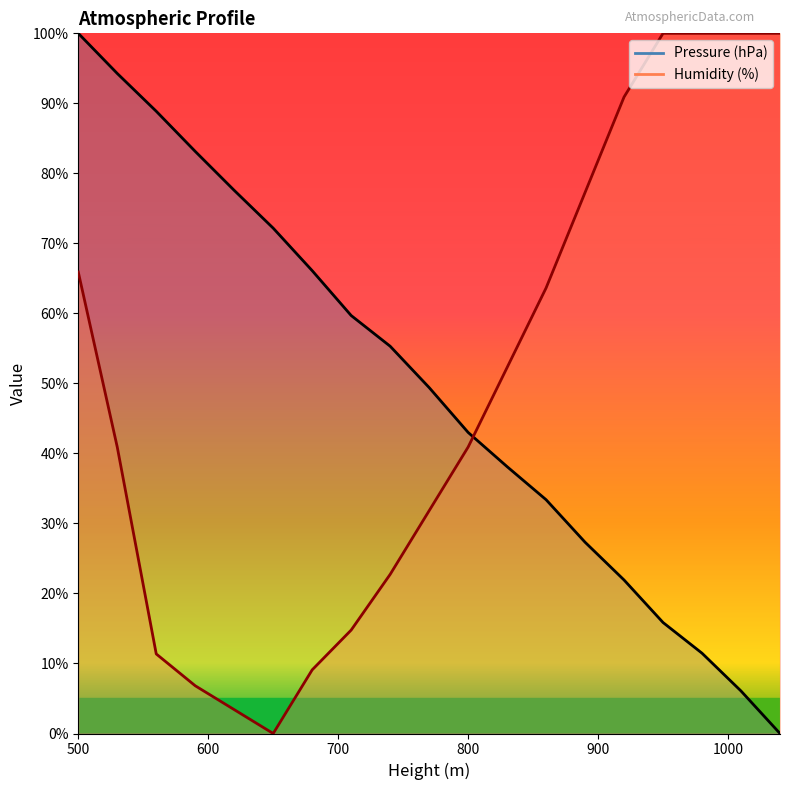

Where do Pressure (hPa) and Humidity (%) first cross each other?

800 and 830